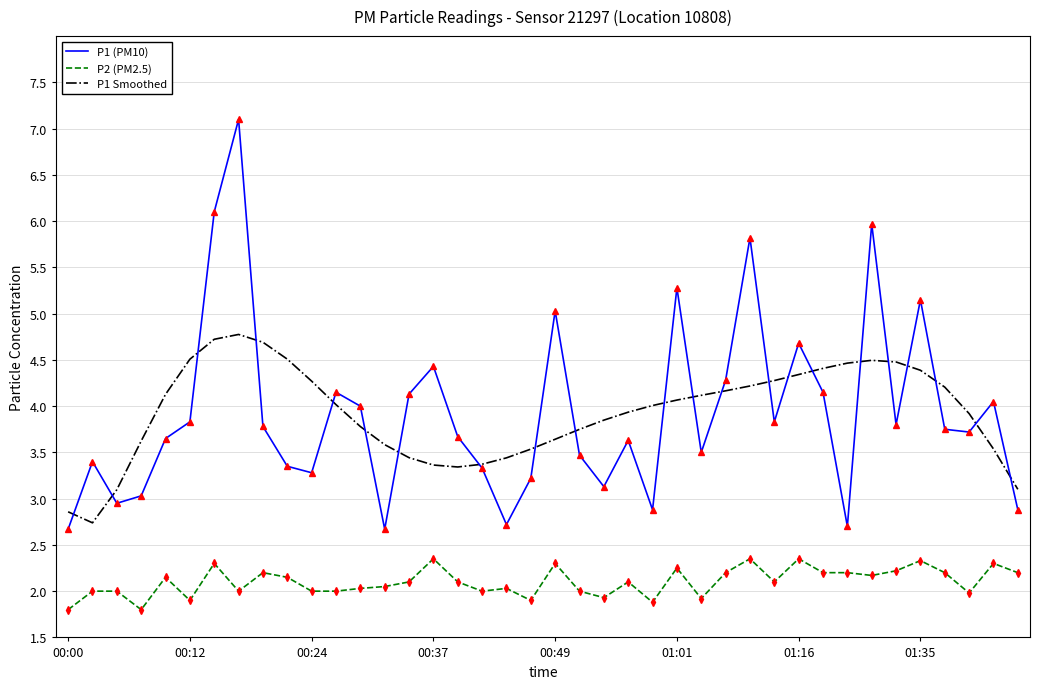

List the series in order of their peak value, highest first.

P1 (PM10), P1 Smoothed, P2 (PM2.5)